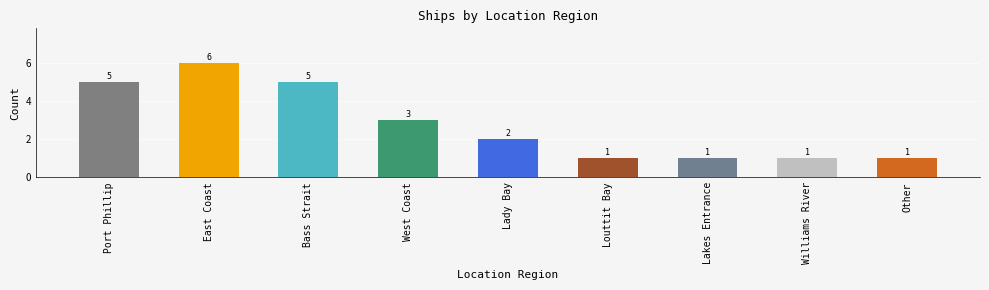

True or false: the data shows 0 at Louttit Bay.

False